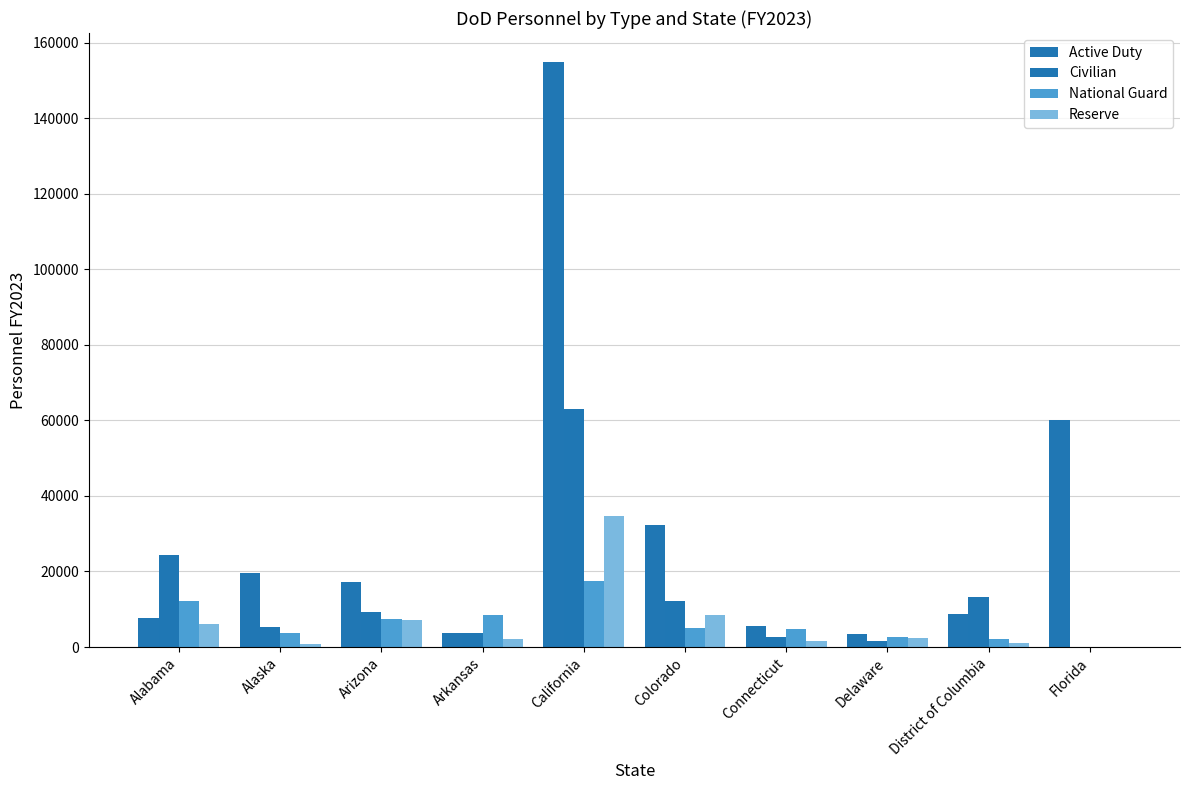

What is the value of the Civilian bar at the 1st from the left?

24339